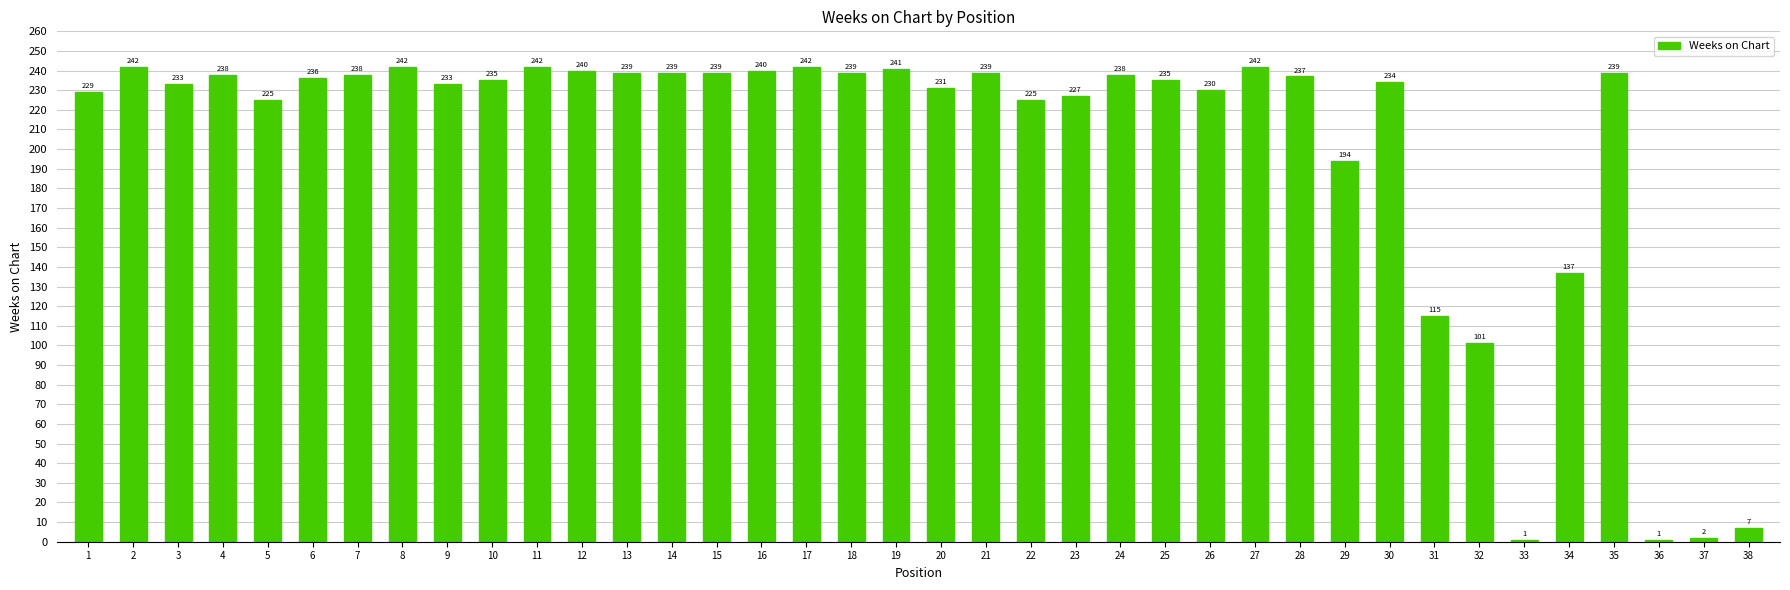

What is the value of the 26th bar from the left?

230